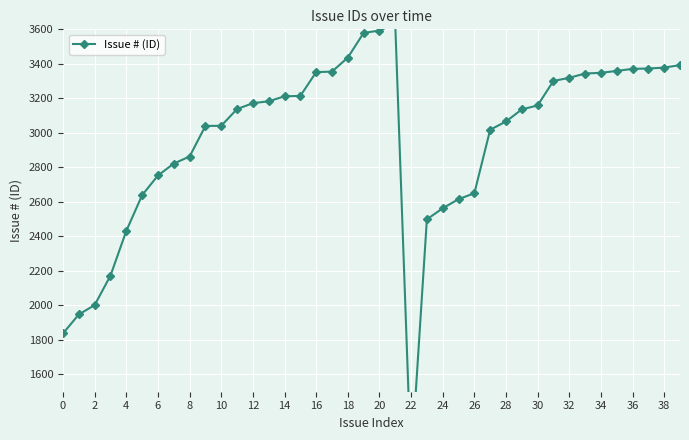

What is the greatest value displayed?

3632